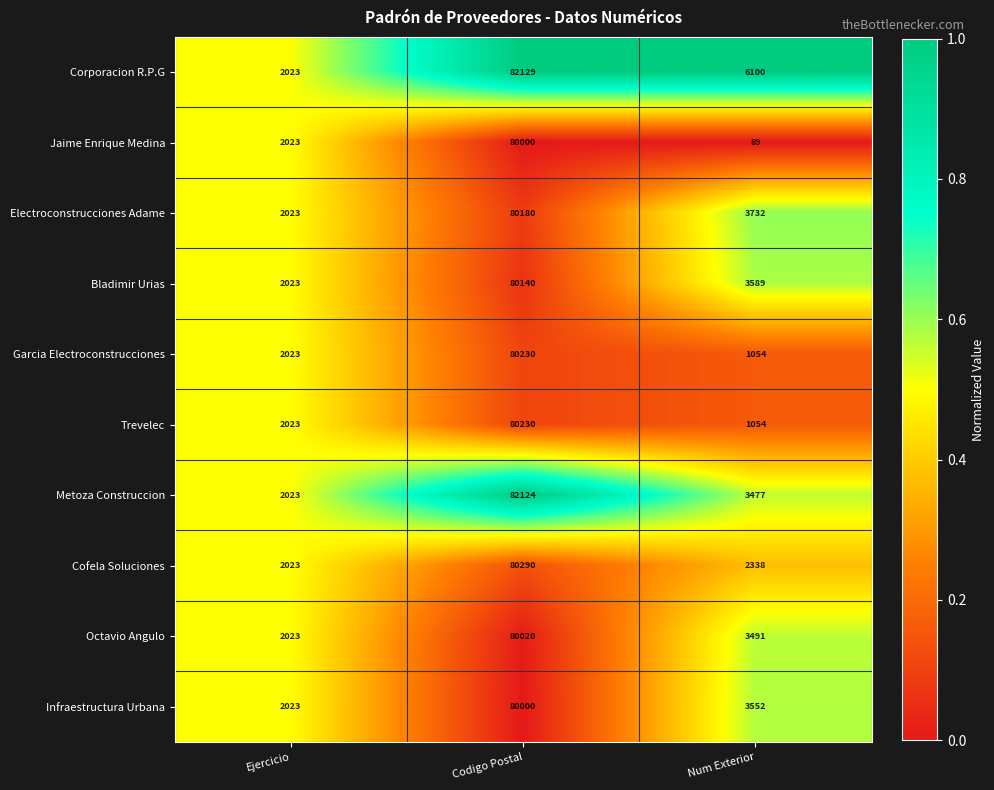

What is the difference between the Trevelec values at Ejercicio and Codigo Postal?

78207